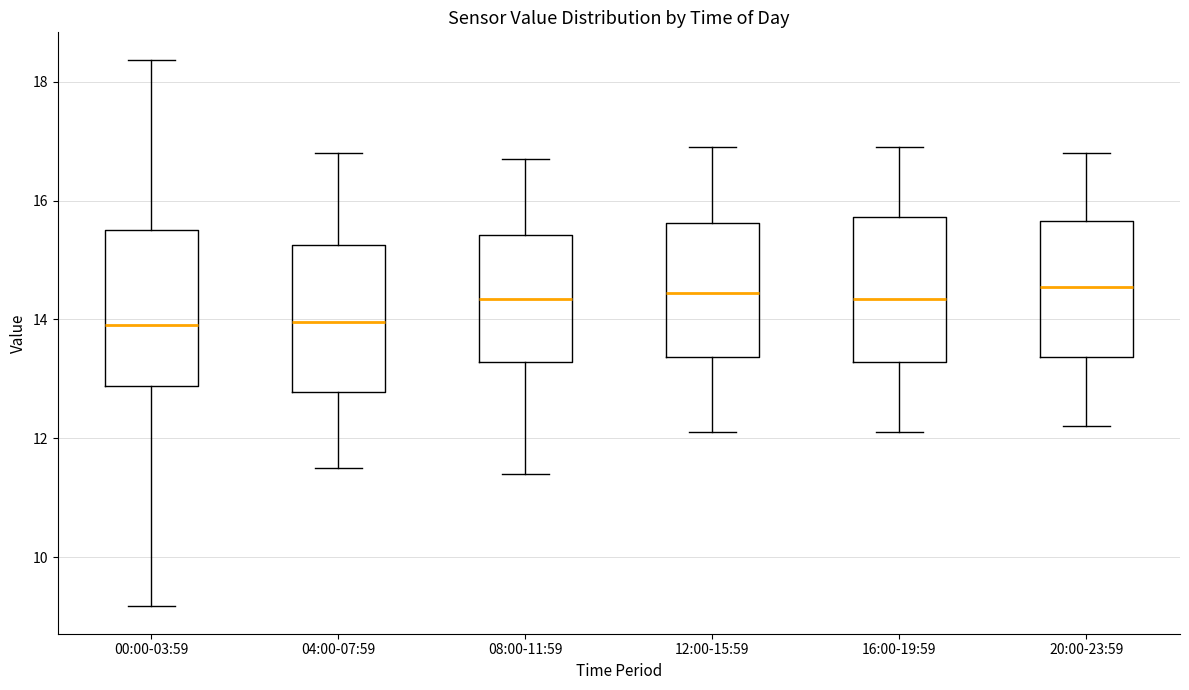

Reading left to right, transcribe this box plot: for each box, give where its median line is, the range the box spans, and where its two whiskers end, as read against the y-axis. The values are not printed on the chart, so give them approximately, as read against the axis.

00:00-03:59: median 14.0, box 12.8 to 15.6, whiskers 9.2 to 18.4
04:00-07:59: median 14.0, box 12.8 to 15.2, whiskers 11.6 to 16.8
08:00-11:59: median 14.4, box 13.2 to 15.4, whiskers 11.4 to 16.8
12:00-15:59: median 14.4, box 13.4 to 15.6, whiskers 12.2 to 17.0
16:00-19:59: median 14.4, box 13.2 to 15.8, whiskers 12.2 to 17.0
20:00-23:59: median 14.6, box 13.4 to 15.6, whiskers 12.2 to 16.8